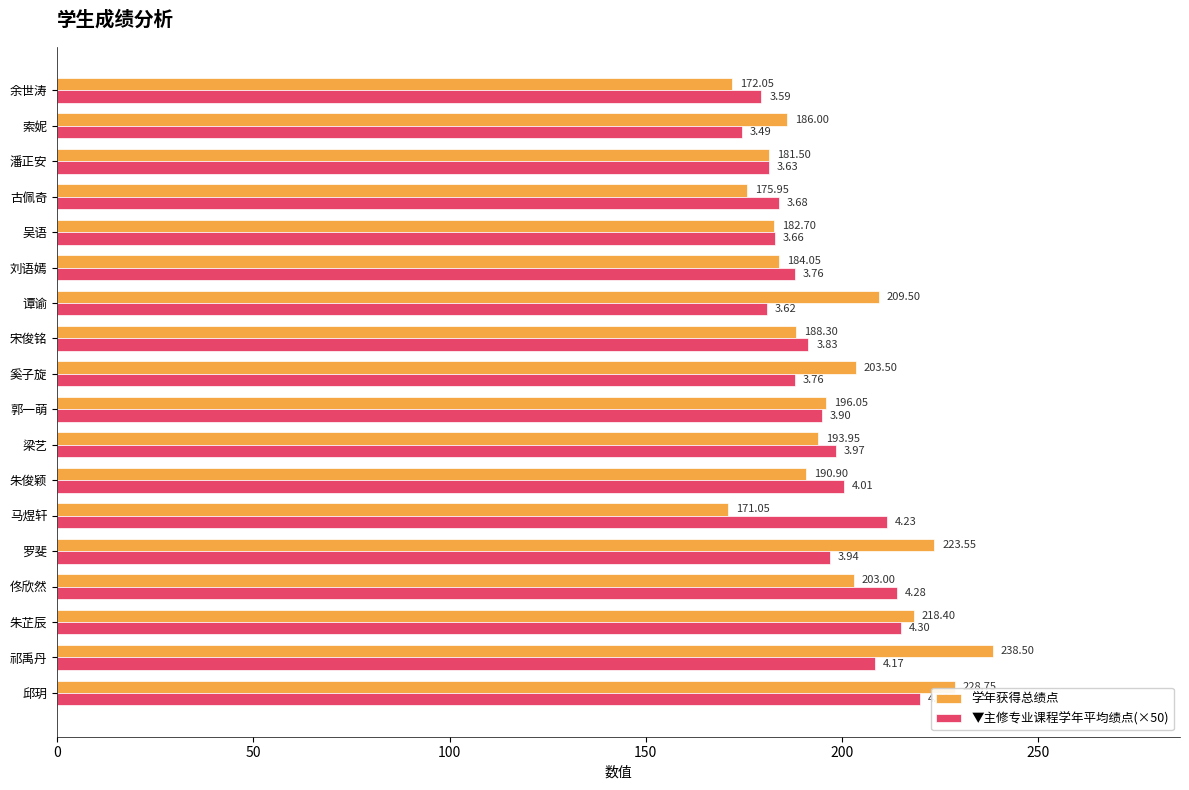

Which series has the largest range (max minus min)?

学年获得总绩点